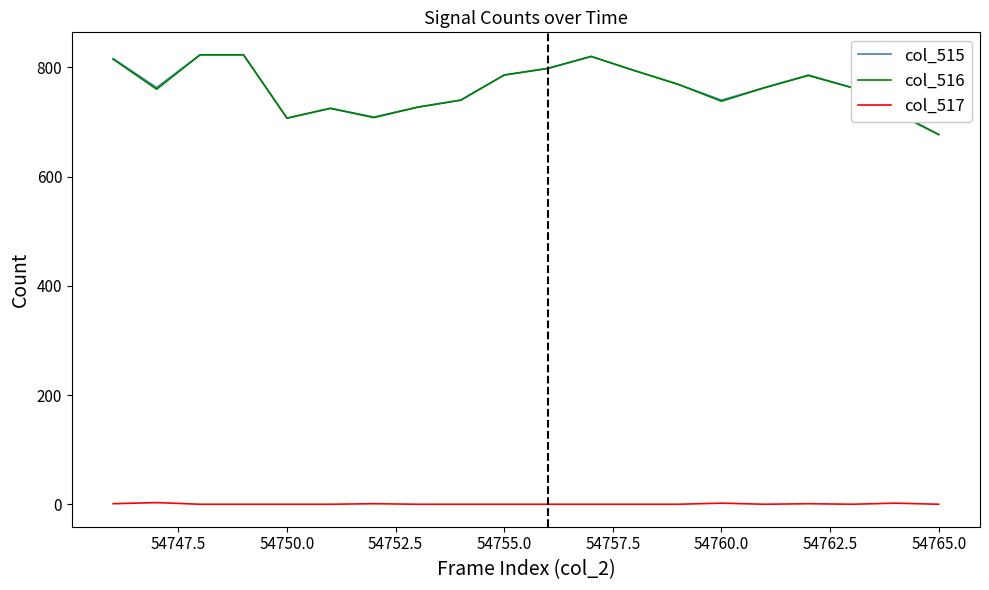

True or false: col_517 and col_516 intersect in this chart.

False